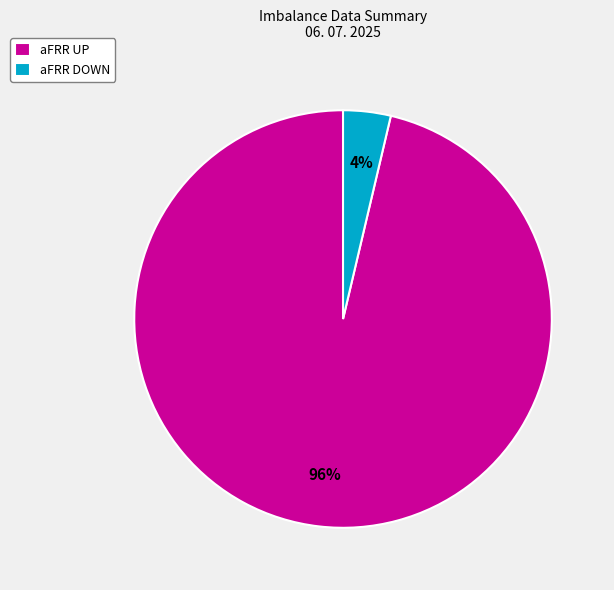

Is there any slice that represents more than half of the pie?

Yes